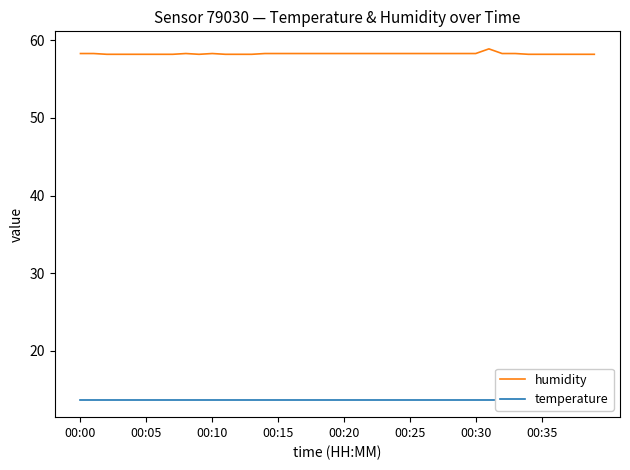

Is it true that humidity equals 58.3 at 00:20?

True